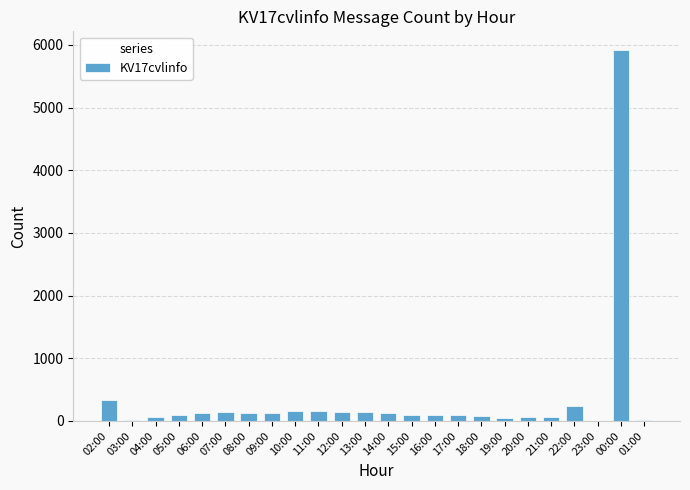

Where is the data nearest to the value 2962?

02:00